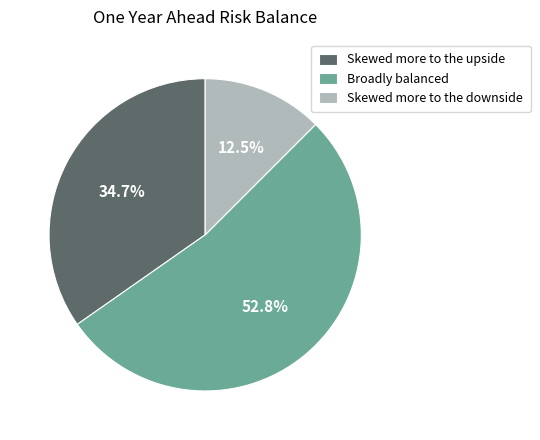

What is the largest slice in the pie chart?

Broadly balanced